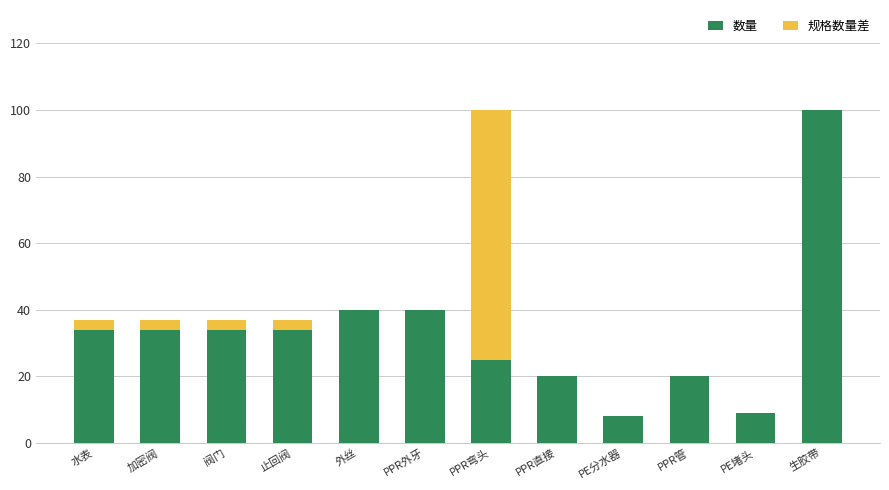

Are the bars grouped side by side (vs. stacked)?

No